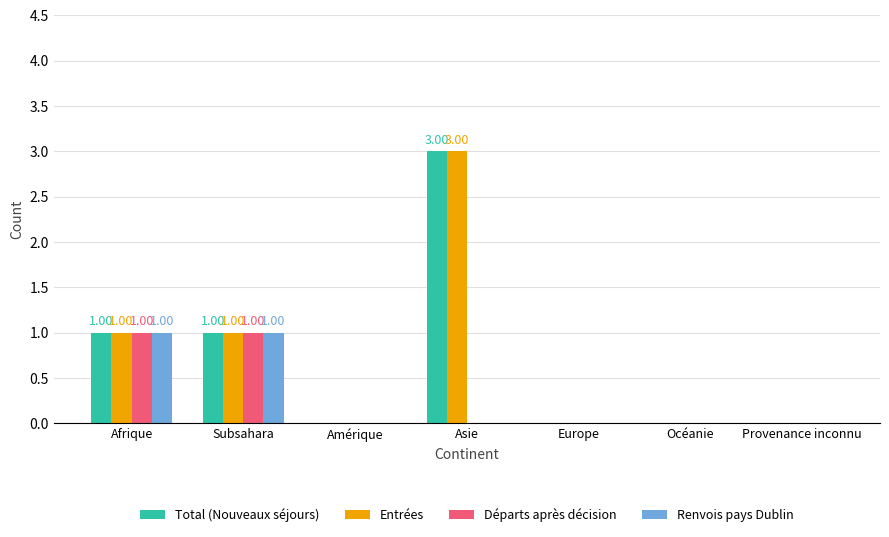

At which category is the sum across all series the highest?

Asie